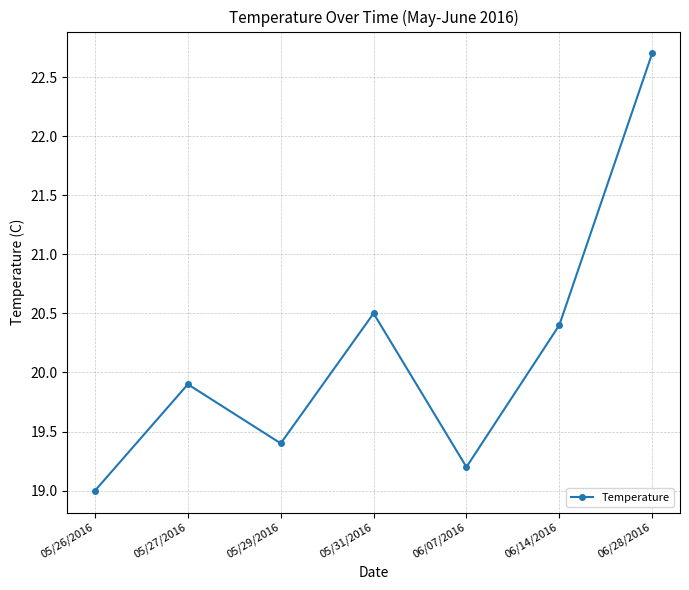

What is the label of the 1st point from the left?

05/26/2016